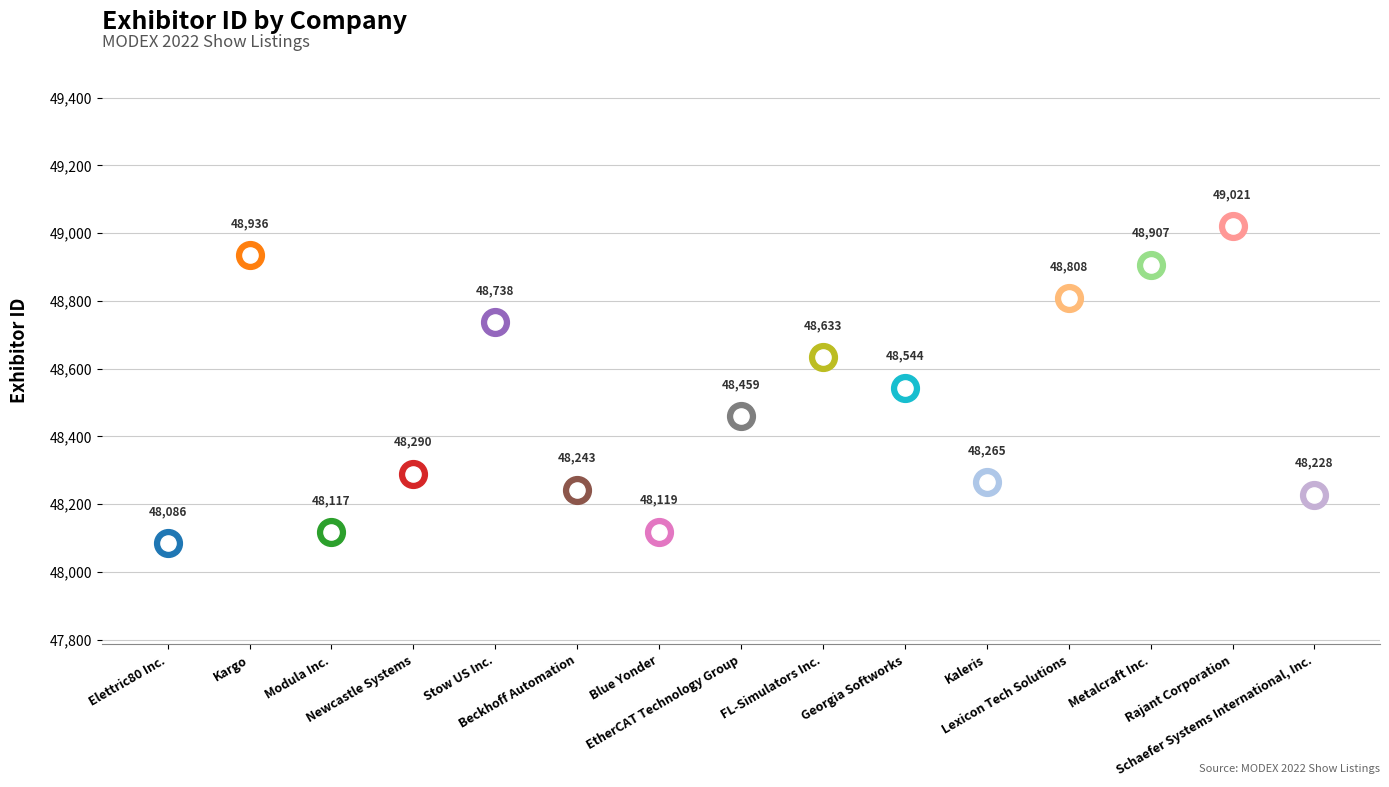

What is the change in value from Blue Yonder to FL-Simulators Inc.?

+514